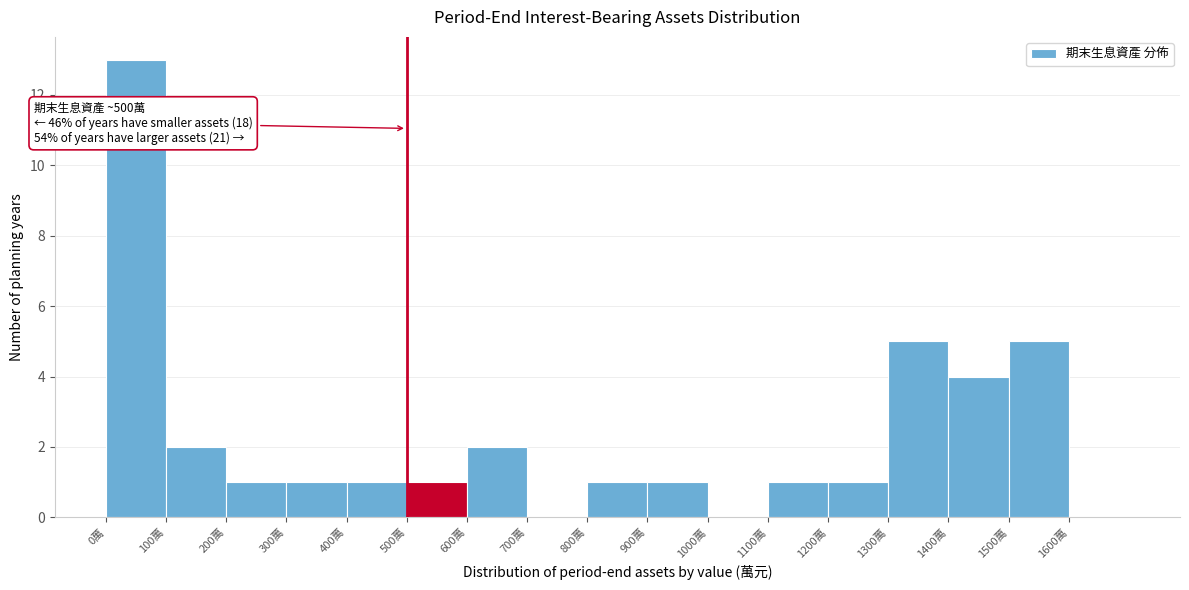

Over which range of the x-axis is the bar tallest?

0 to 100